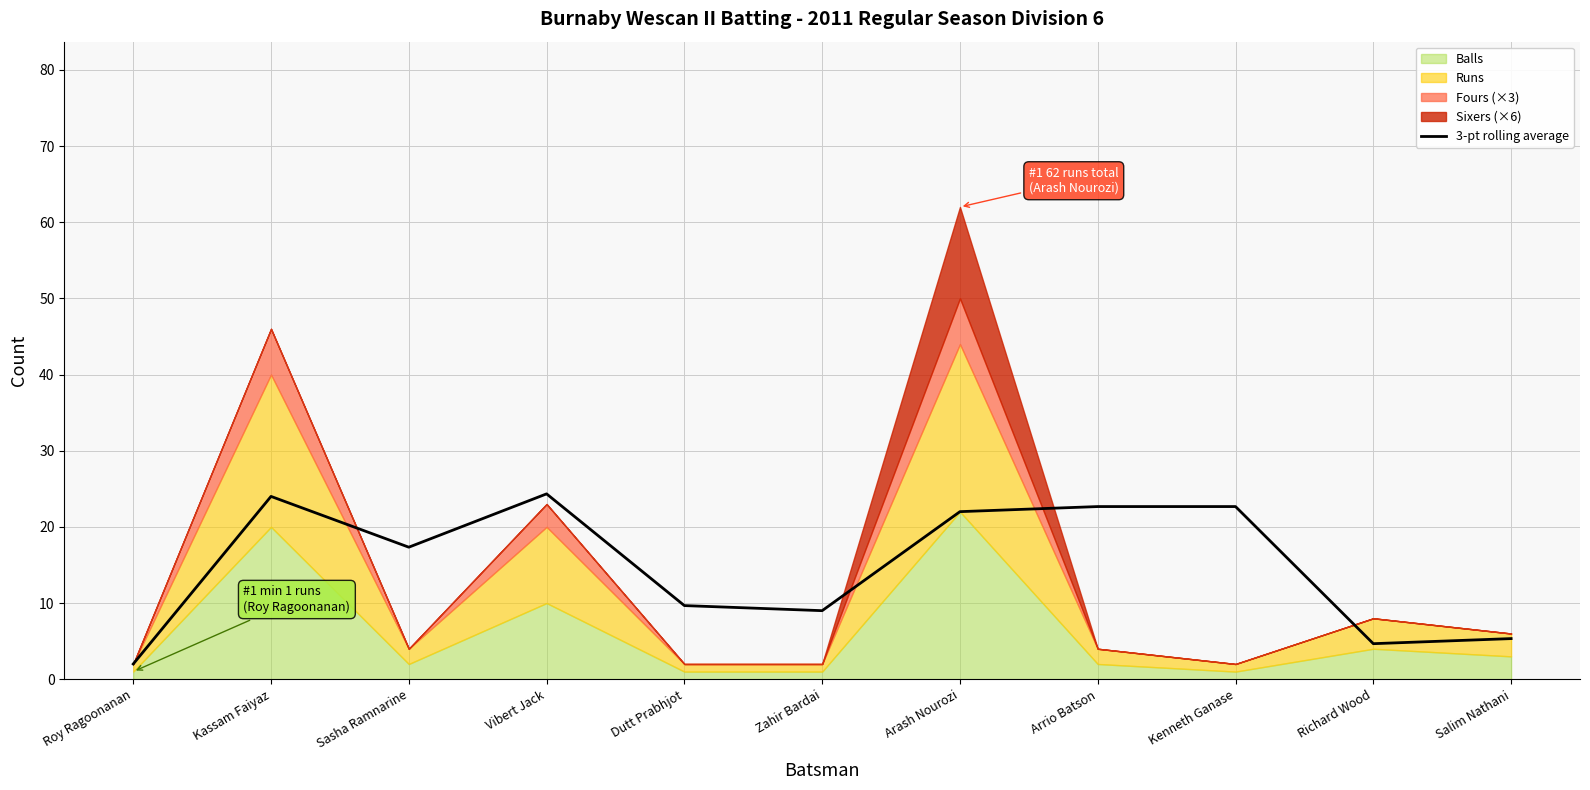

Reading left to right, transcribe all the data shown in this chart.

Roy Ragoonanan=2.0	Kassam Faiyaz=24.0	Sasha Ramnarine=17.3	Vibert Jack=24.3	Dutt Prabhjot=9.7	Zahir Bardai=9.0	Arash Nourozi=22.0	Arrio Batson=22.7	Kenneth Ganase=22.7	Richard Wood=4.7	Salim Nathani=5.3